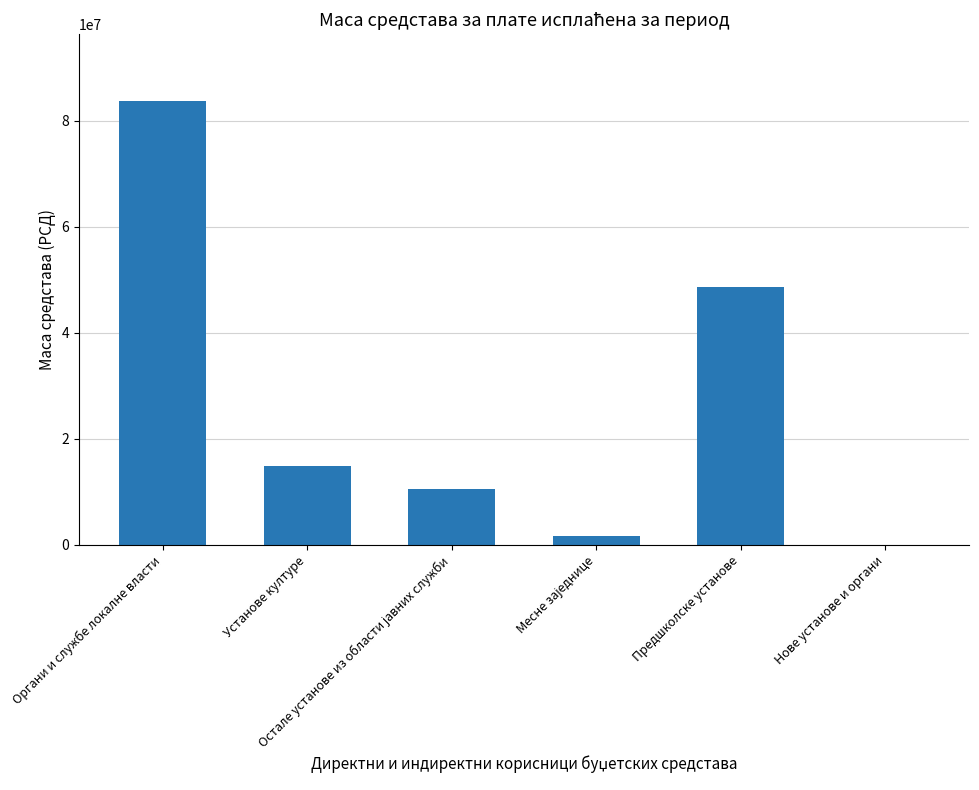

How many values are above zero?

5